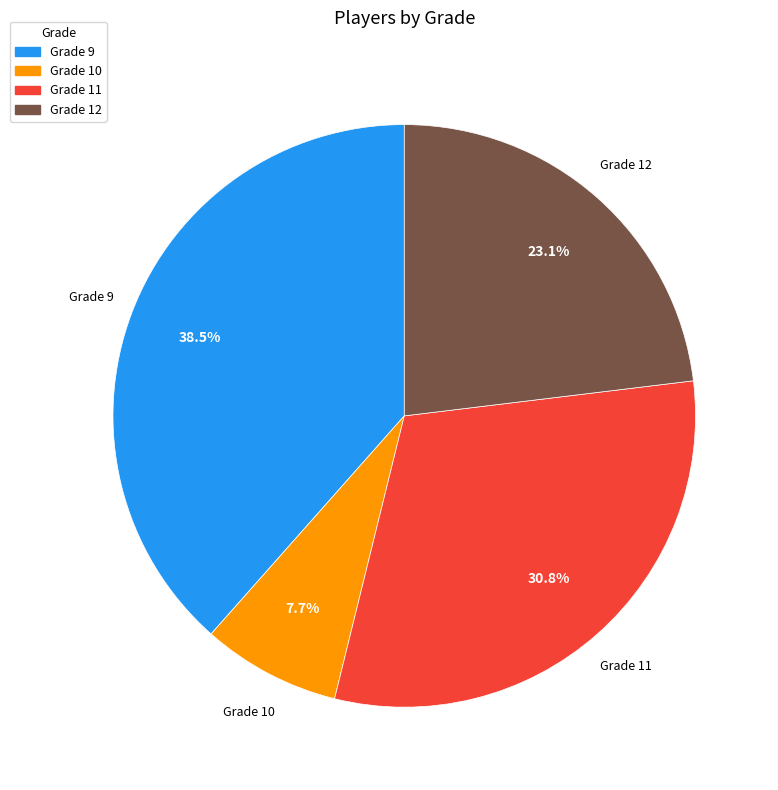

Is Grade 9 the majority of the pie?

No